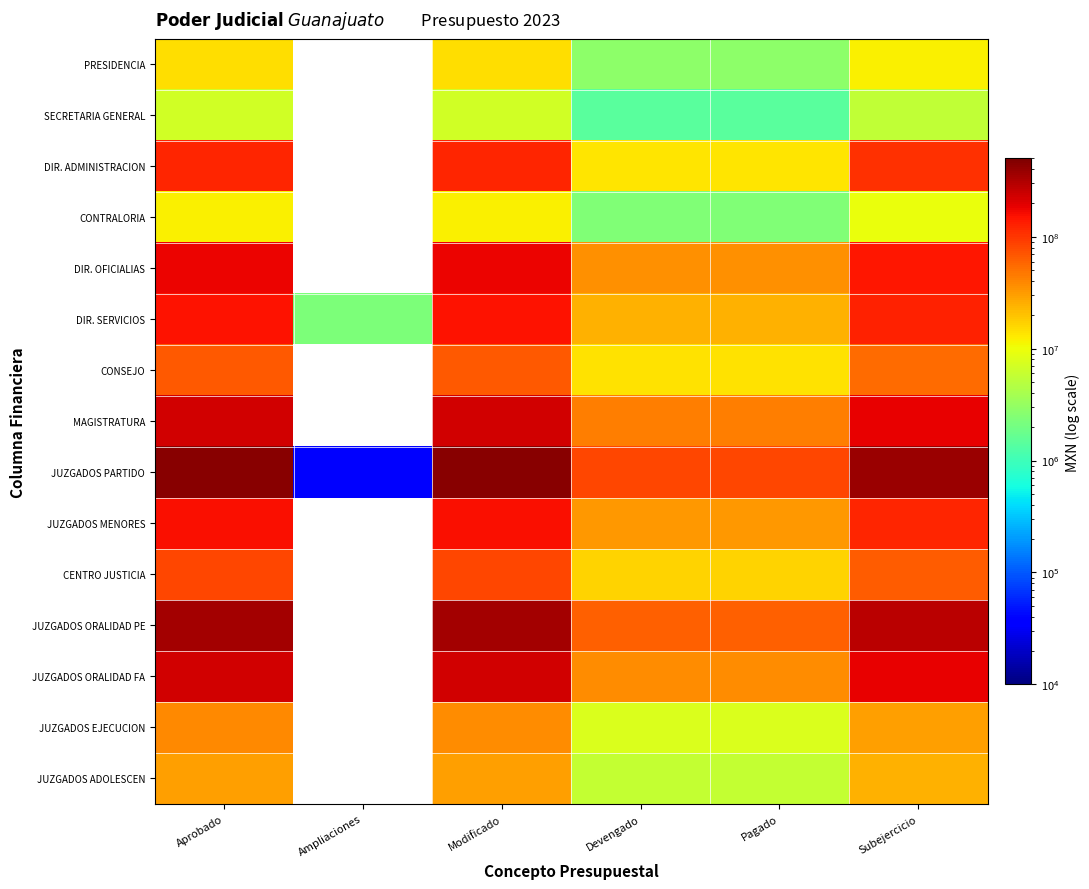

At which label does MAGISTRATURA reach its peak?

Aprobado